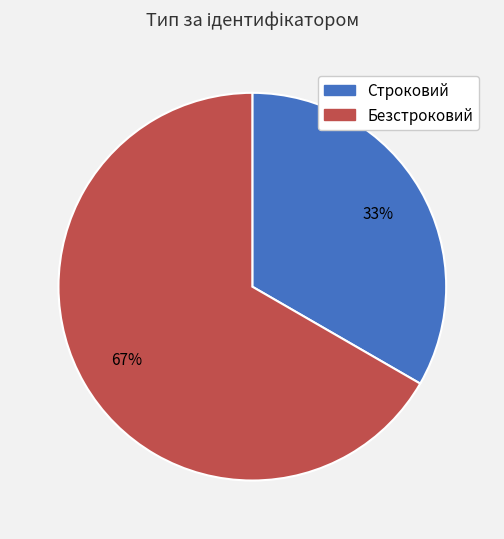

Does any single category account for the majority?

Yes